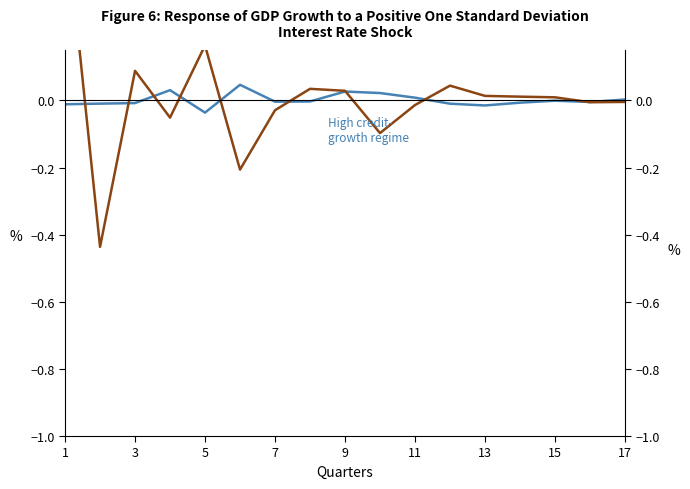

Is the value of High credit-
growth regime at 12 greater than the value of Low credit-
growth regime at 15?

No